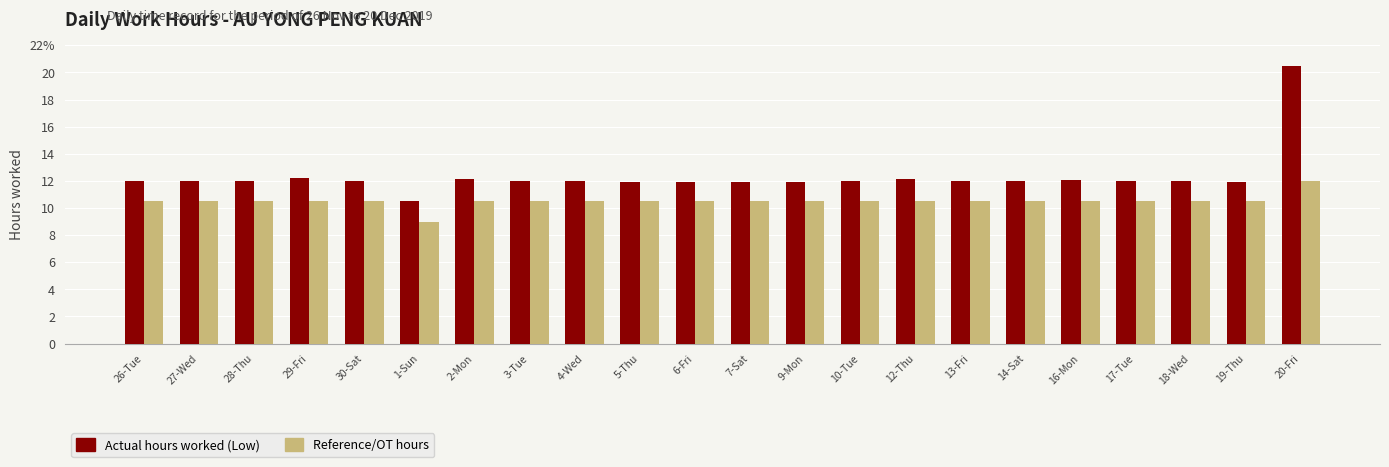

At how many categories does at least one series exceed 12?

7